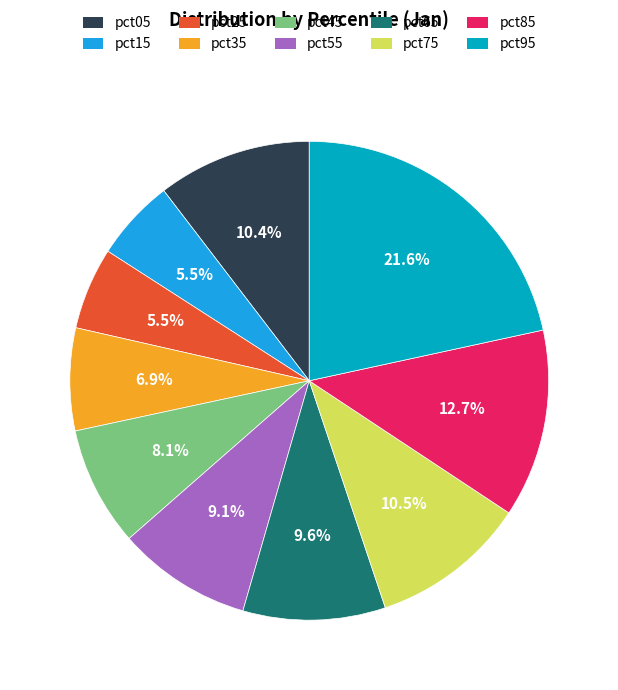

Count the number of slices in the pie.

10